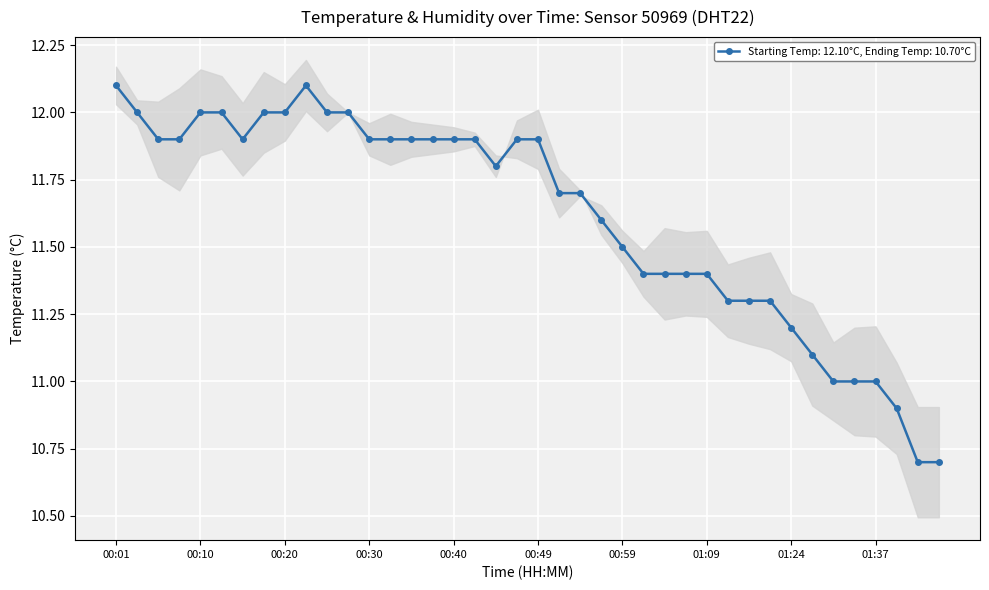

What is the label of the 19th point from the right?

00:52